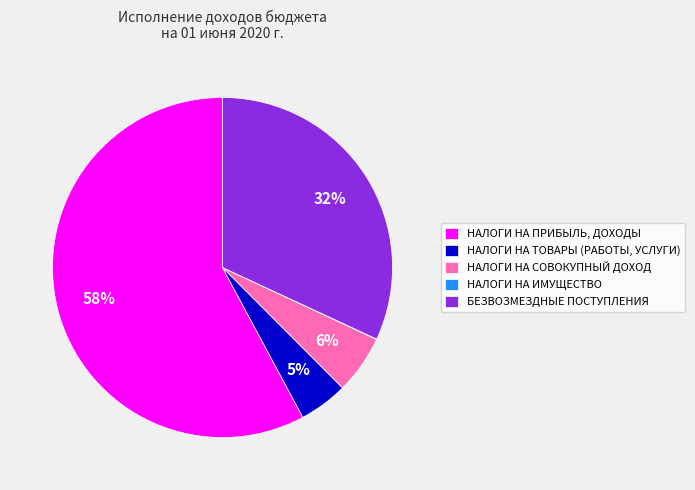

Which slice represents more than half of the pie?

НАЛОГИ НА ПРИБЫЛЬ, ДОХОДЫ